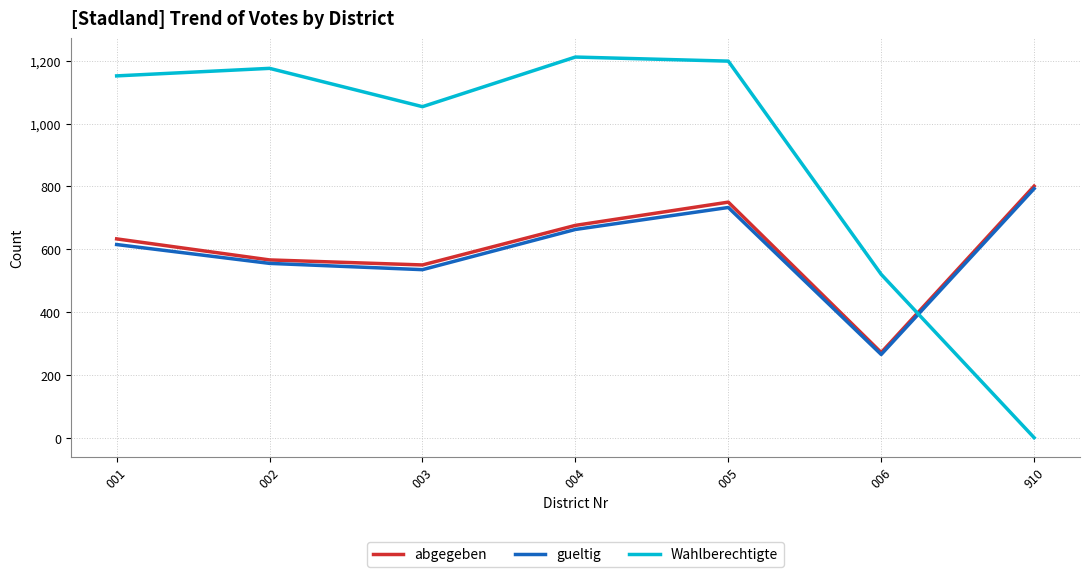

Reading right to left, extract all data points from this chart.

abgegeben: 801	271	750	676	550	566	633
gueltig: 793	265	733	663	535	555	615
Wahlberechtigte: 0	520	1199	1212	1054	1176	1152